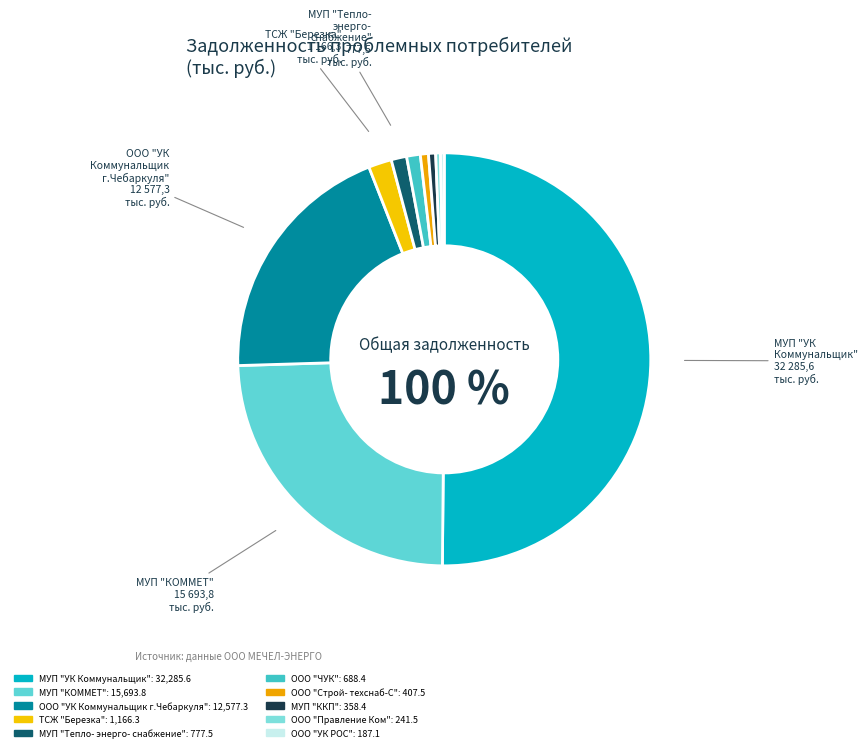

Combined, what portion of the pie is ООО "УК "Коммунальщик г.Чебаркуля" and МУП "УК "Коммунальщик"?

69.7%